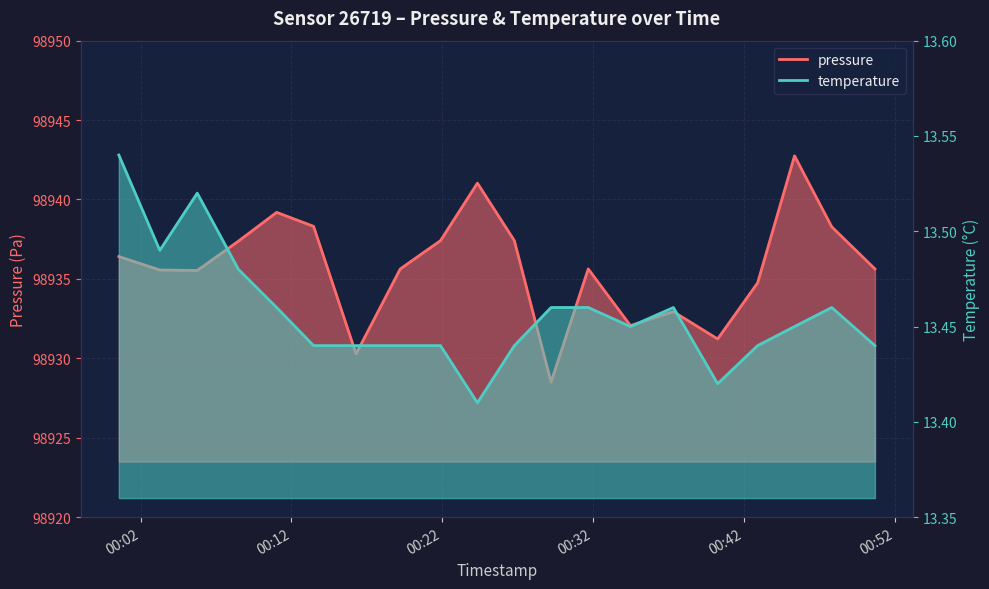

Reading right to left, transcribe all the data shown in this chart.

pressure: 2023-05-10T00:50:42=98935.6	2023-05-10T00:47:50=98938.3	2023-05-10T00:45:22=98942.8	2023-05-10T00:42:55=98934.8	2023-05-10T00:40:16=98931.2	2023-05-10T00:37:20=98932.9	2023-05-10T00:34:29=98932.1	2023-05-10T00:31:41=98935.6	2023-05-10T00:29:13=98928.5	2023-05-10T00:26:47=98937.4	2023-05-10T00:24:20=98941.0	2023-05-10T00:21:53=98937.4	2023-05-10T00:19:13=98935.6	2023-05-10T00:16:17=98930.3	2023-05-10T00:13:28=98938.3	2023-05-10T00:11:01=98939.2	2023-05-10T00:08:29=98937.4	2023-05-10T00:05:45=98935.5	2023-05-10T00:03:16=98935.6	2023-05-10T00:00:33=98936.4
temperature: 2023-05-10T00:50:42=13.4	2023-05-10T00:47:50=13.5	2023-05-10T00:45:22=13.4	2023-05-10T00:42:55=13.4	2023-05-10T00:40:16=13.4	2023-05-10T00:37:20=13.5	2023-05-10T00:34:29=13.4	2023-05-10T00:31:41=13.5	2023-05-10T00:29:13=13.5	2023-05-10T00:26:47=13.4	2023-05-10T00:24:20=13.4	2023-05-10T00:21:53=13.4	2023-05-10T00:19:13=13.4	2023-05-10T00:16:17=13.4	2023-05-10T00:13:28=13.4	2023-05-10T00:11:01=13.5	2023-05-10T00:08:29=13.5	2023-05-10T00:05:45=13.5	2023-05-10T00:03:16=13.5	2023-05-10T00:00:33=13.5